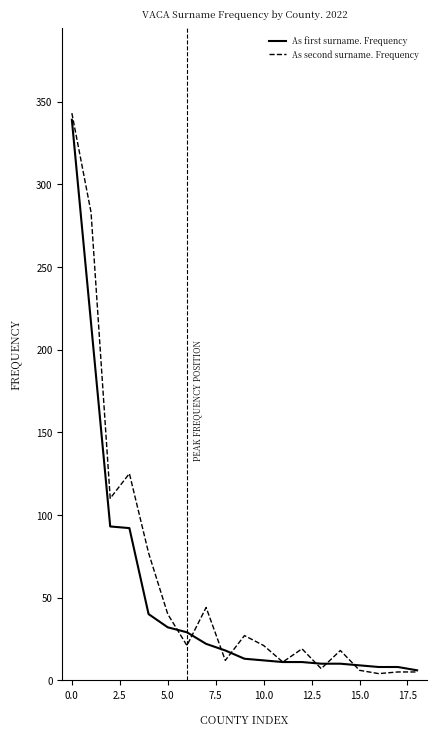

What is the sum of all As first surname. Frequency values?

979